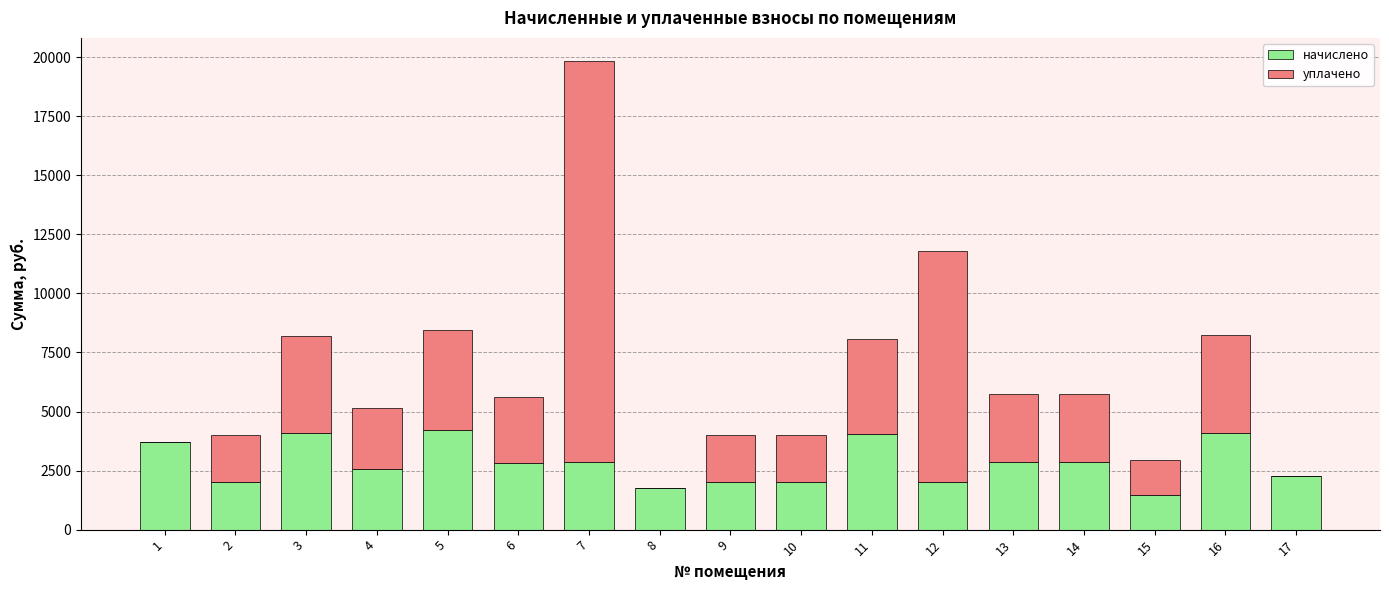

At which category is the sum across all series the highest?

7